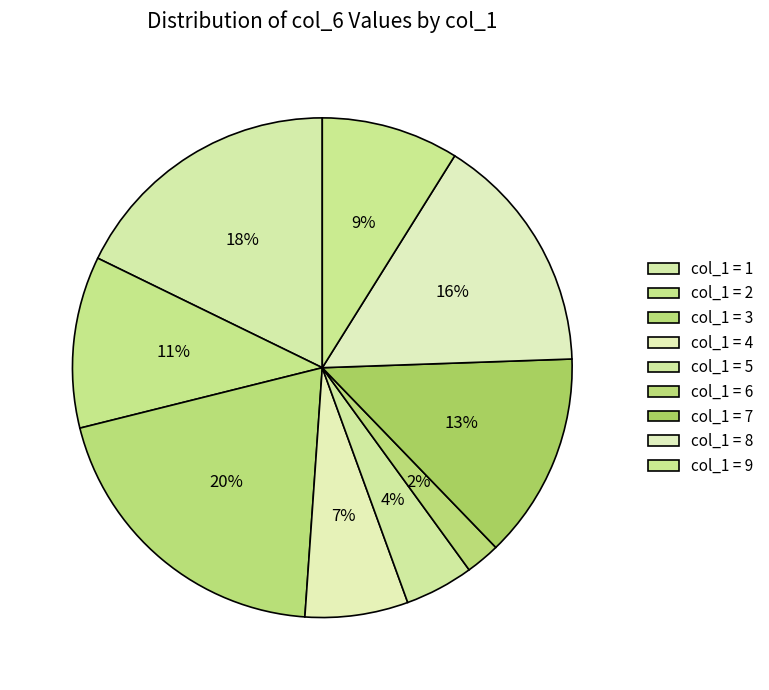

Rank the categories by value from lowest to highest.

6, 5, 4, 9, 2, 7, 8, 1, 3